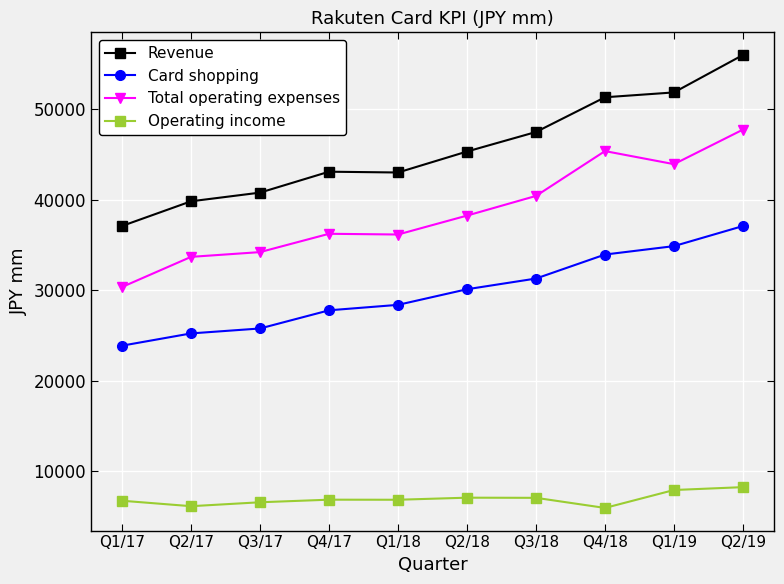

Does the chart display data point markers on the line(s)?

Yes